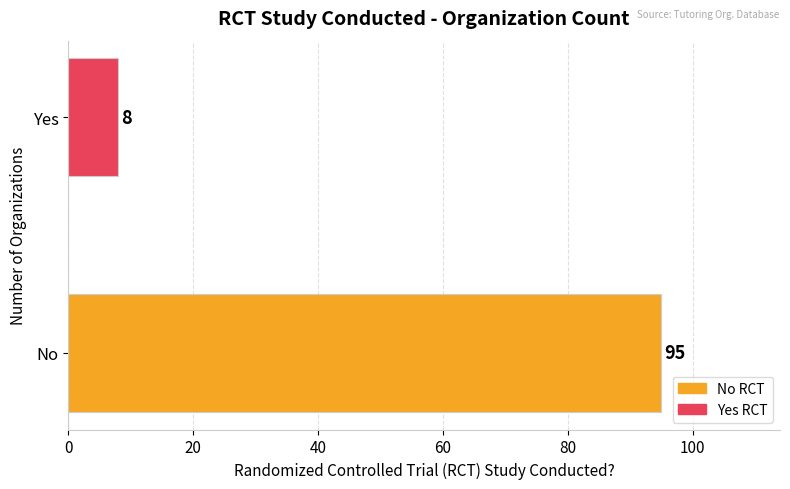

Reading bottom to top, extract all data points from this chart.

95	8